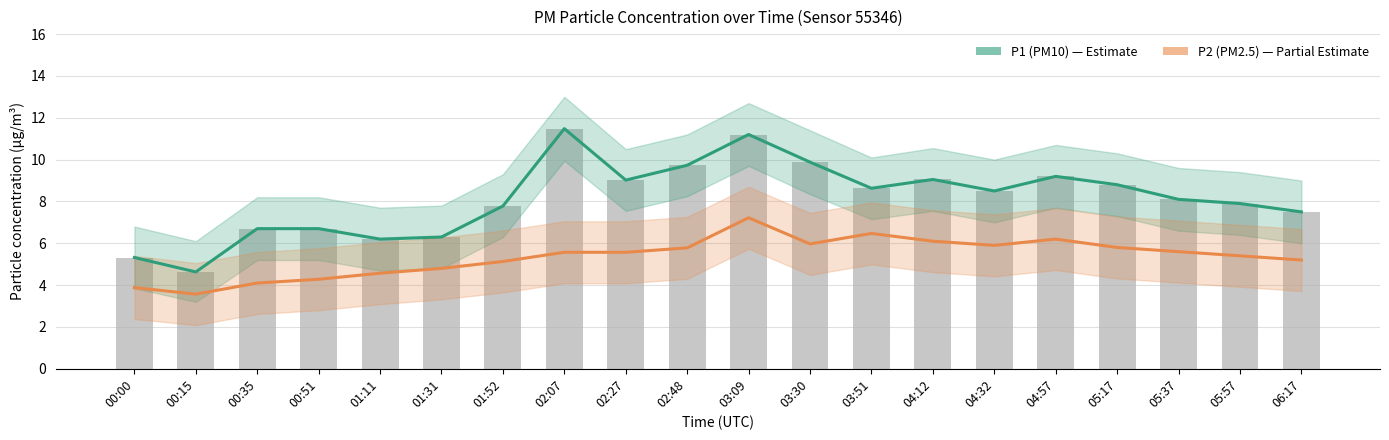

At which label does P2 (PM2.5) reach its minimum?

00:15